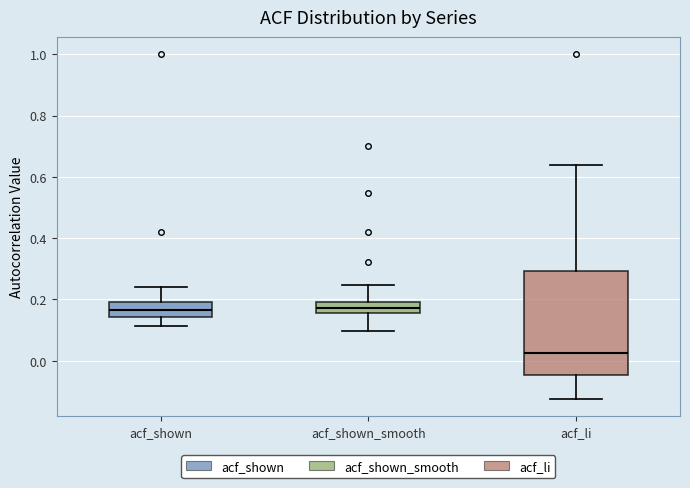

Where is the upper edge of the box for acf_shown on the y-axis? The values are not printed on the chart, so give them approximately, as read against the axis.

0.20